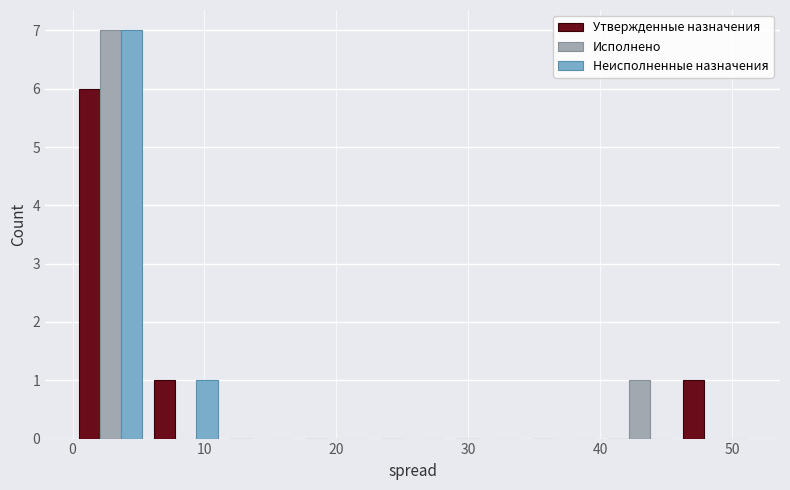

Reading left to right, transcribe this chart: for each range on the x-axis, give the height of each series' bar. Neither the bar edges nor the heights are printed on the chart, so give them approximately, as read against the axes.

0 to 6: Утвержденные назначения=6	Исполнено=7	Неисполненные назначения=7
6 to 11: Утвержденные назначения=1	Исполнено=0	Неисполненные назначения=1
11 to 17: Утвержденные назначения=0	Исполнено=0	Неисполненные назначения=0
17 to 23: Утвержденные назначения=0	Исполнено=0	Неисполненные назначения=0
23 to 29: Утвержденные назначения=0	Исполнено=0	Неисполненные назначения=0
29 to 34: Утвержденные назначения=0	Исполнено=0	Неисполненные назначения=0
34 to 40: Утвержденные назначения=0	Исполнено=0	Неисполненные назначения=0
40 to 46: Утвержденные назначения=0	Исполнено=1	Неисполненные назначения=0
46 to 52: Утвержденные назначения=1	Исполнено=0	Неисполненные назначения=0